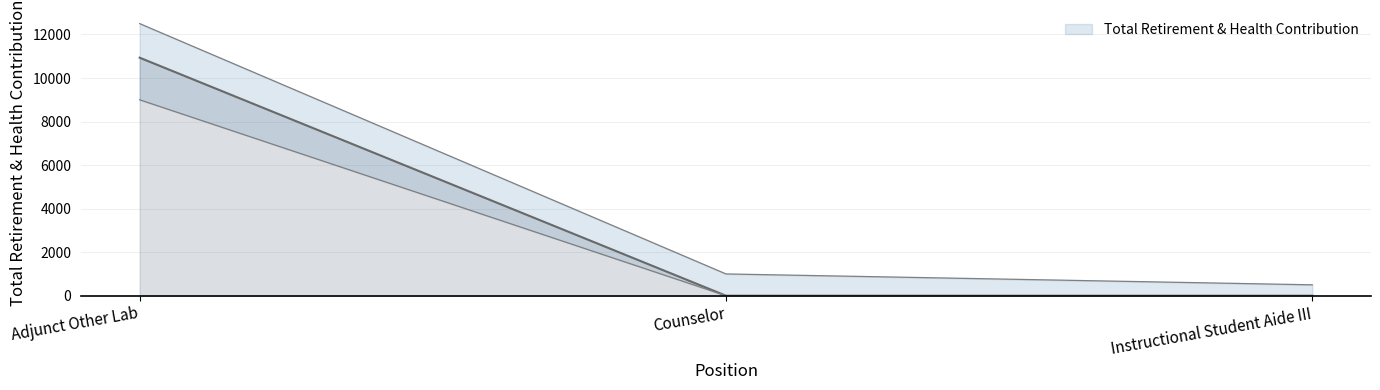

What is the sum of all values?

10934